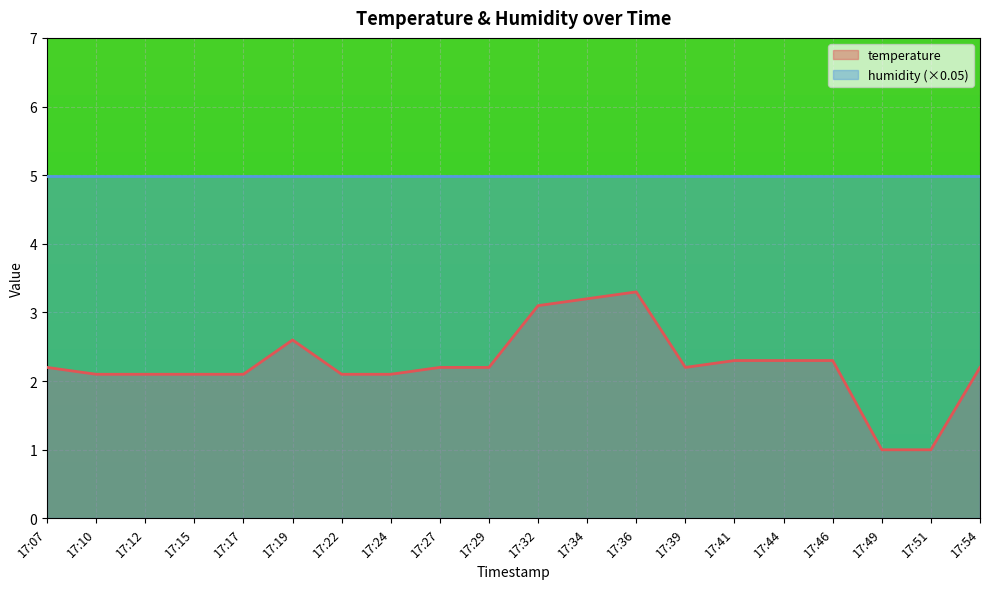

Rank the categories by value from lowest to highest.

17:49, 17:51, 17:10, 17:12, 17:15, 17:17, 17:22, 17:24, 17:07, 17:27, 17:29, 17:39, 17:54, 17:41, 17:44, 17:46, 17:19, 17:32, 17:34, 17:36